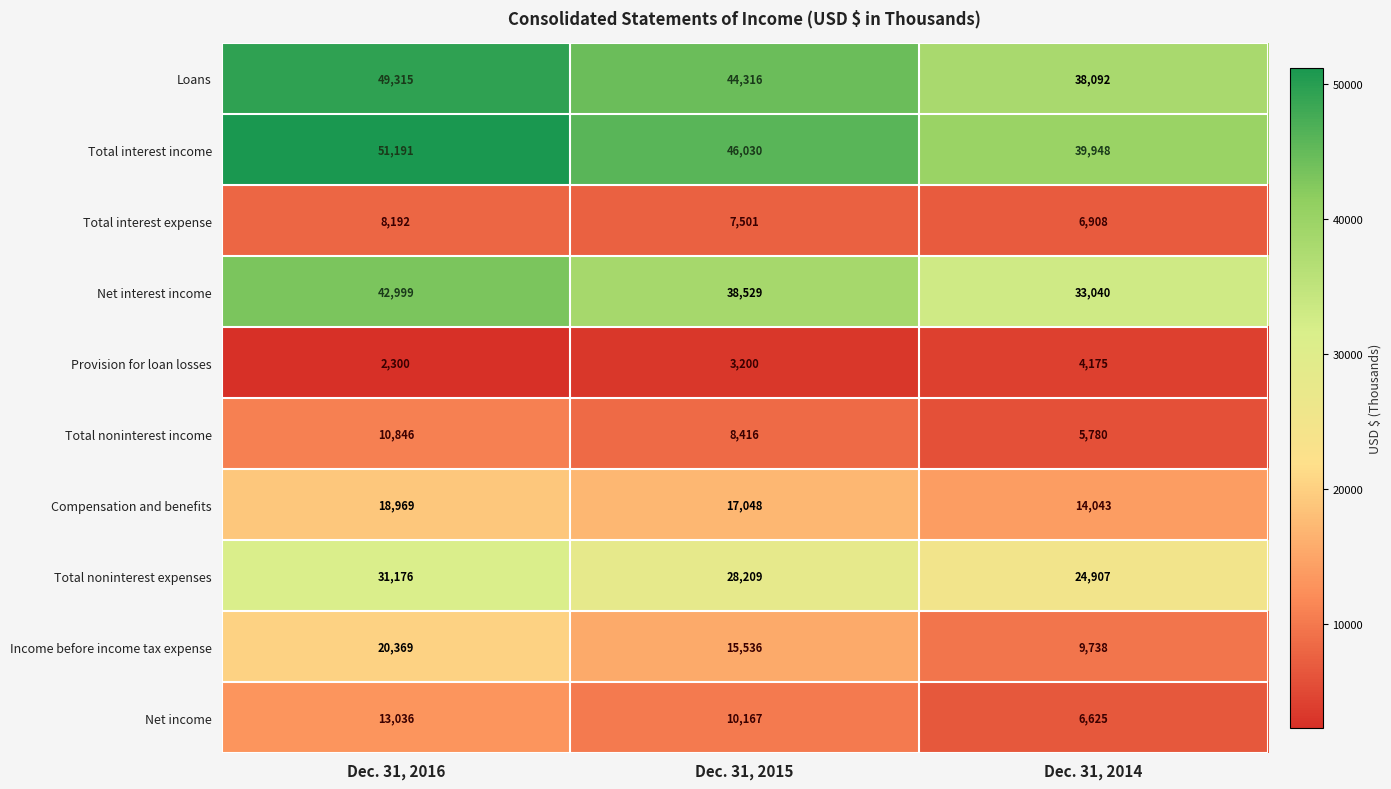

True or false: Net interest income has a value of 42999 at Dec. 31, 2016.

True